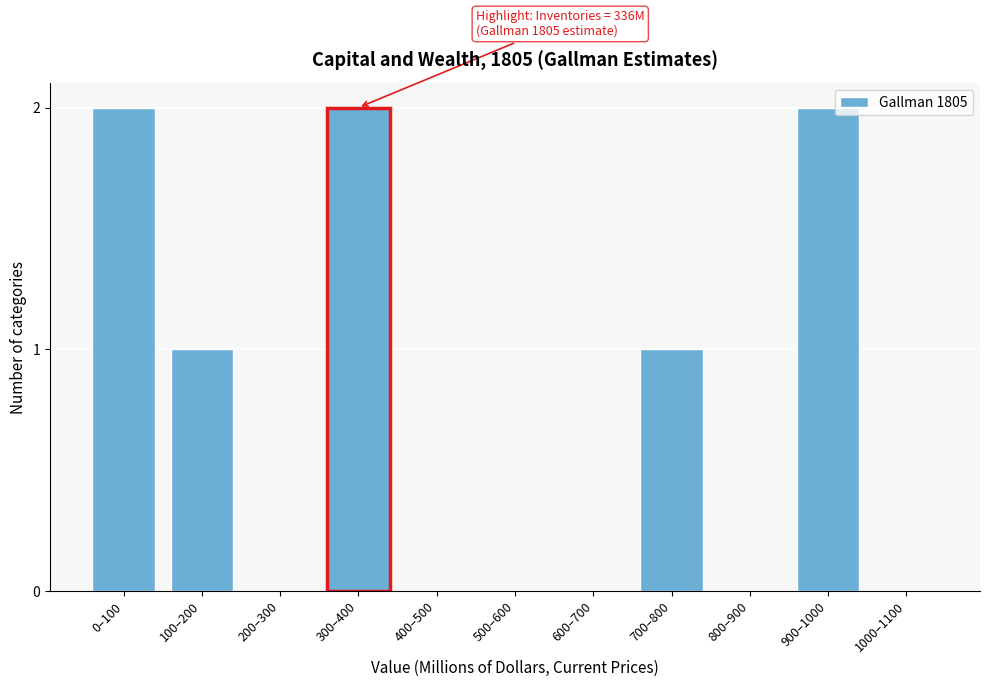

Reading left to right, extract all data points from this chart.

0–100=2	100–200=1	200–300=0	300–400=2	400–500=0	500–600=0	600–700=0	700–800=1	800–900=0	900–1000=2	1000–1100=0